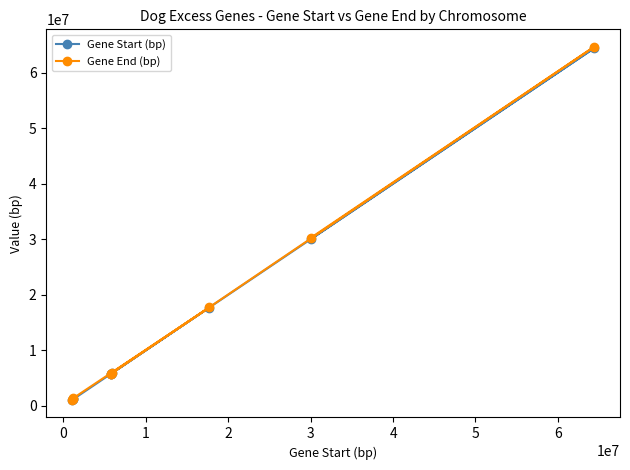

What is the difference between the maximum and minimum values in the Gene Start (bp) series?

63290193